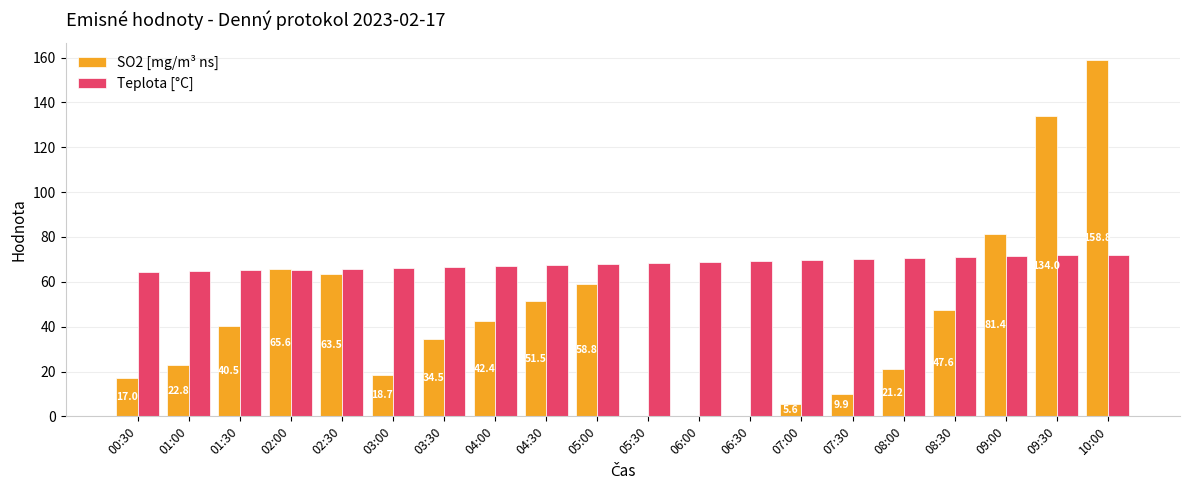

At which category is the sum across all series the highest?

10:00